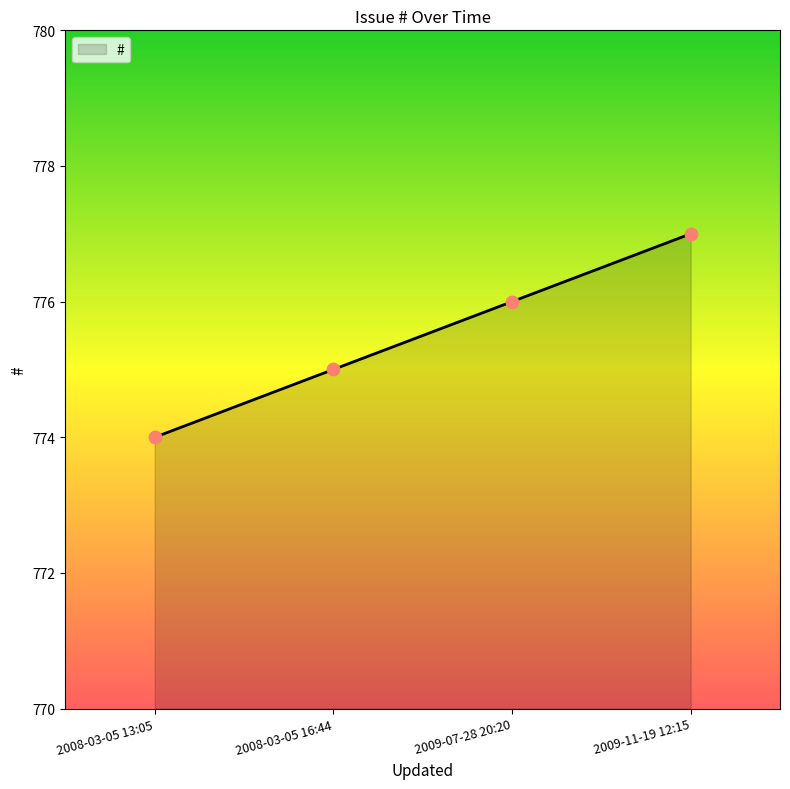

Between 2009-11-19 12:15 and 2008-03-05 13:05, which is larger?

2009-11-19 12:15